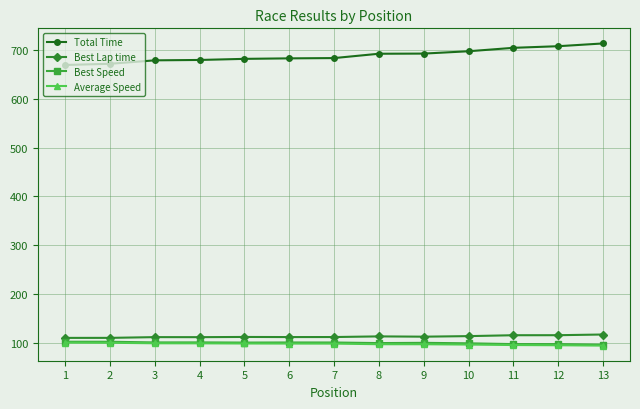

True or false: Total Time and Best Speed intersect in this chart.

False